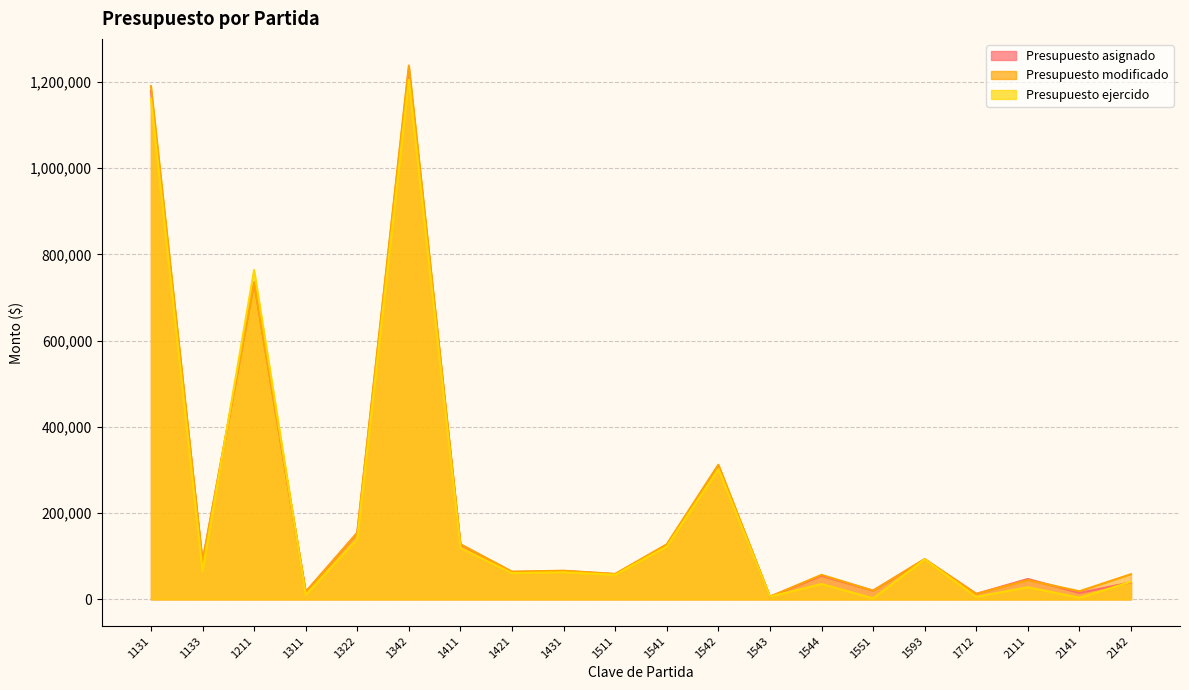

True or false: Presupuesto asignado has more than 2 points higher than both neighbors.

True